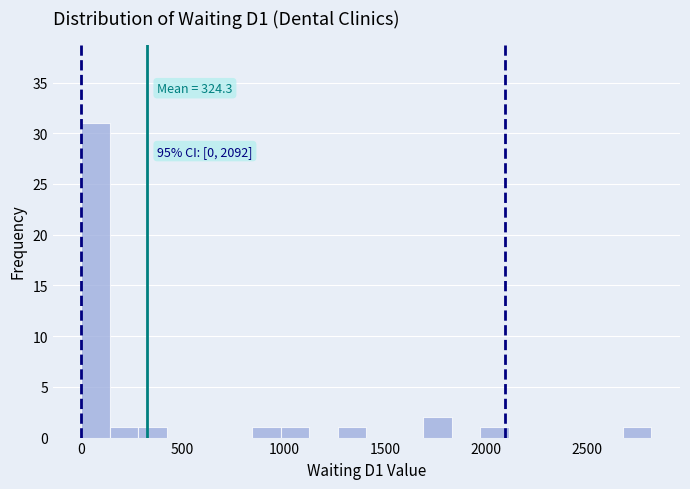

Around what value on the x-axis is the tallest bar? Give the approximate position of its centre, as read against the axis.

50